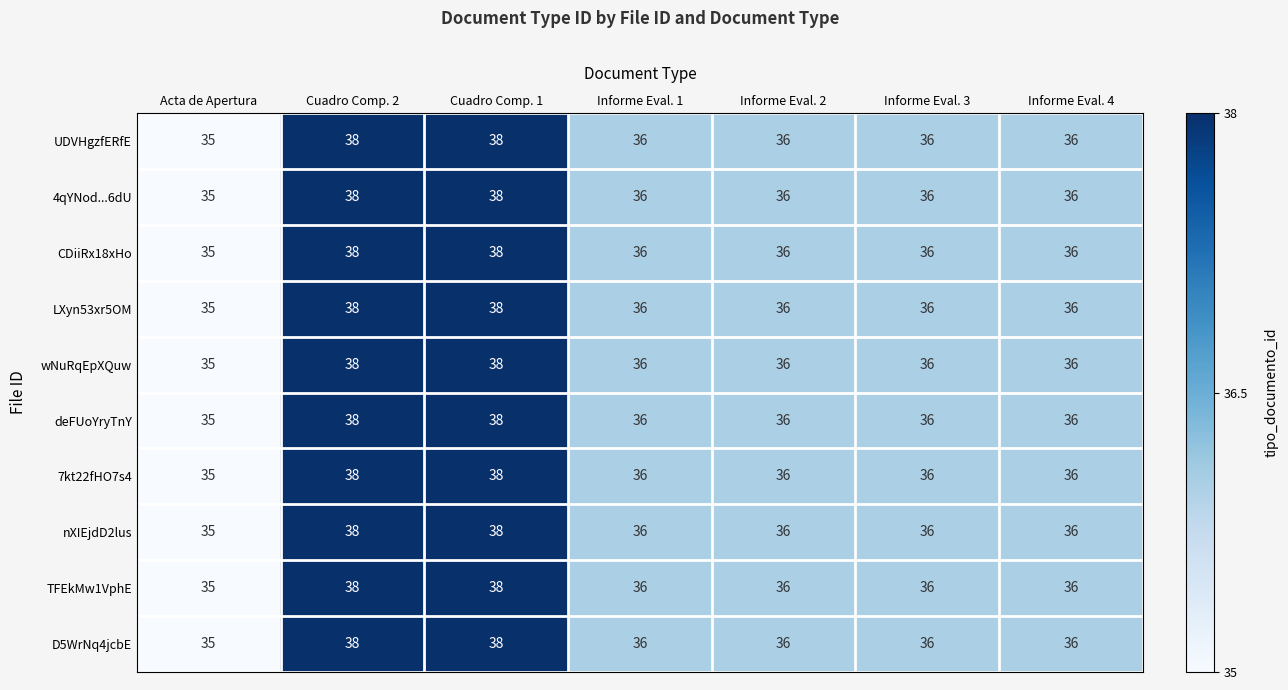

What is the sum of all LXyn53xr5OM values?

255